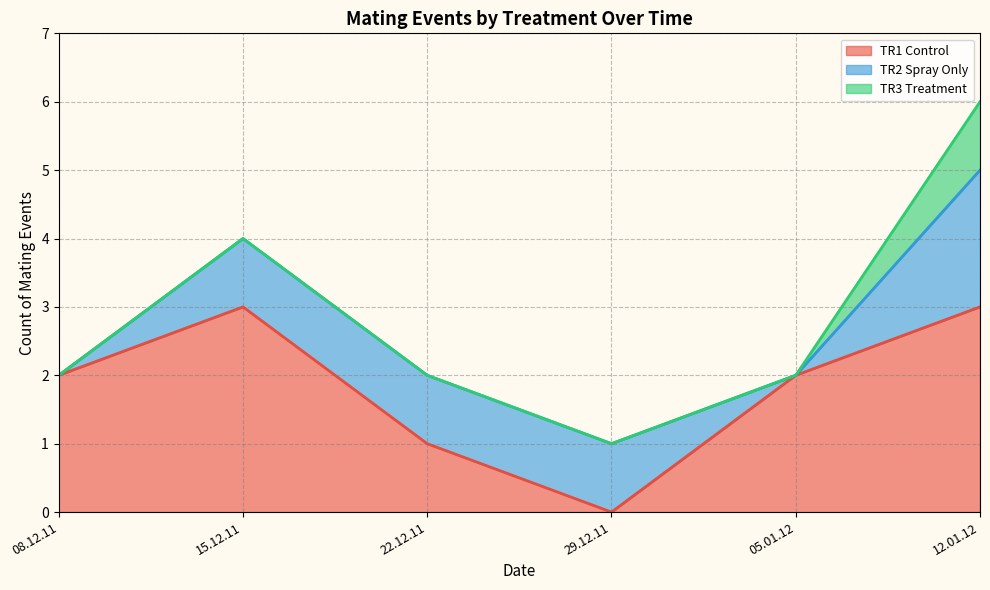

At which category does TR1 Control reach its first local valley?

29.12.11